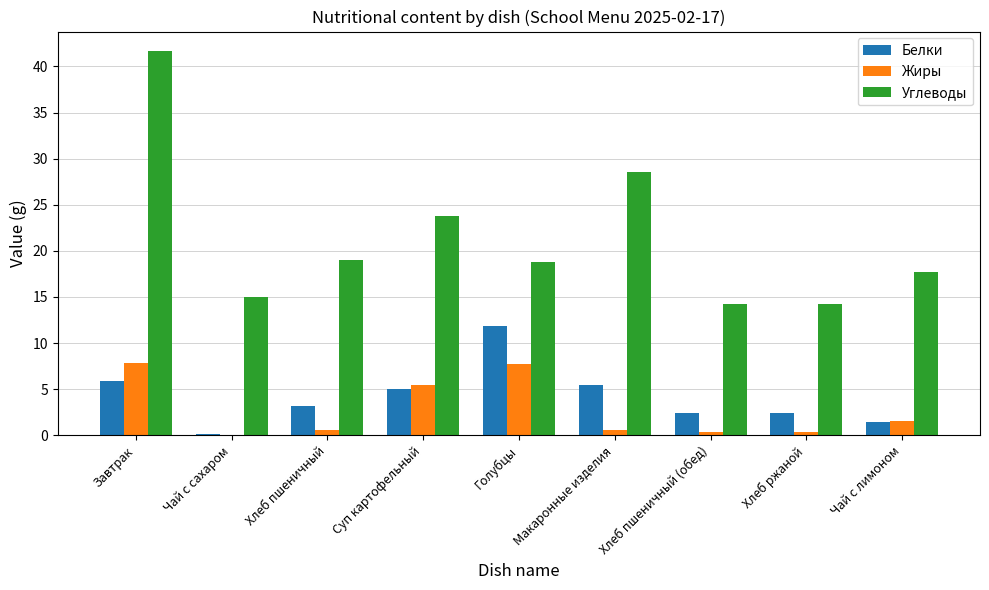

At which label is Углеводы closest to 27?

Макаронные изделия